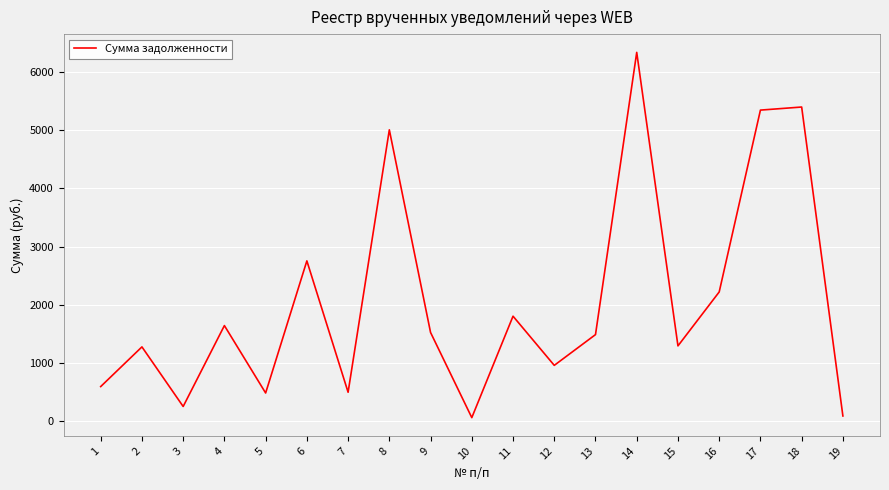

The value at 17 is 8520.5. True or false?

False